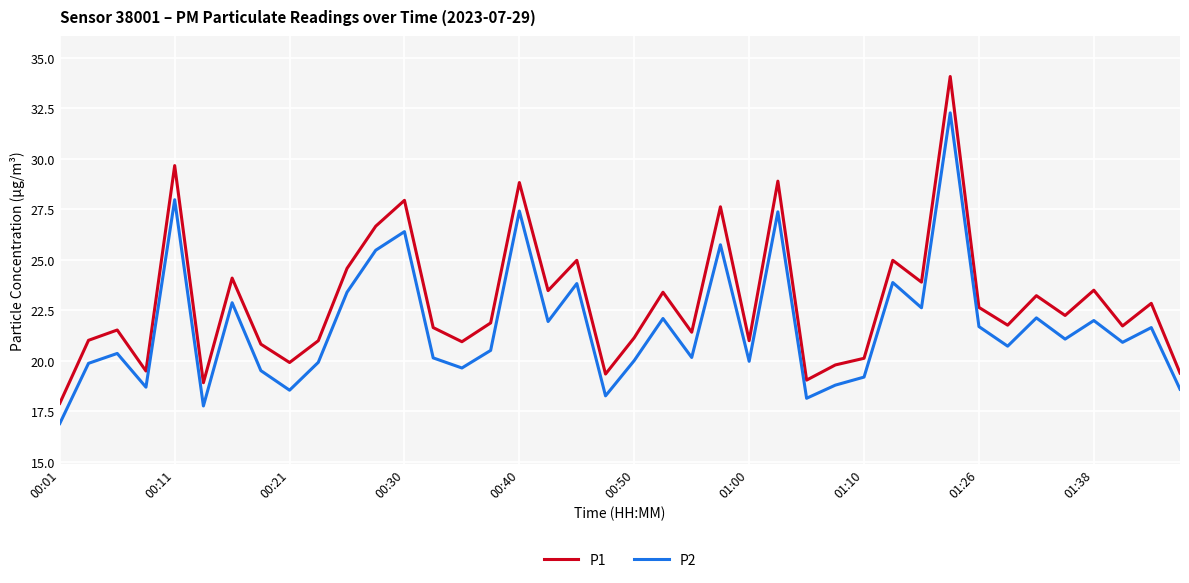

True or false: P1 has more than 1 interior local peaks.

True